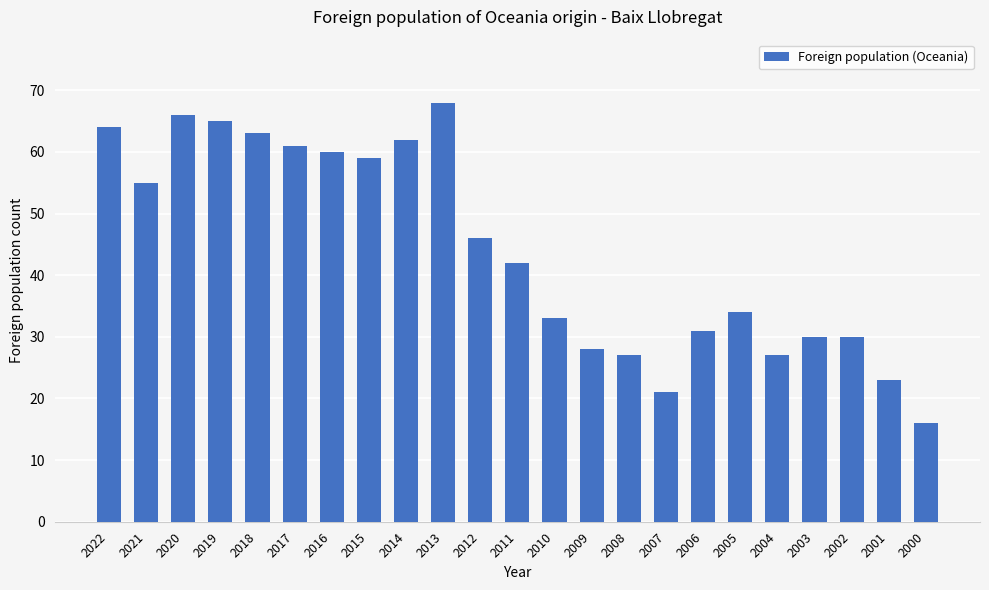

At which category does the chart reach its peak across all series?

2013